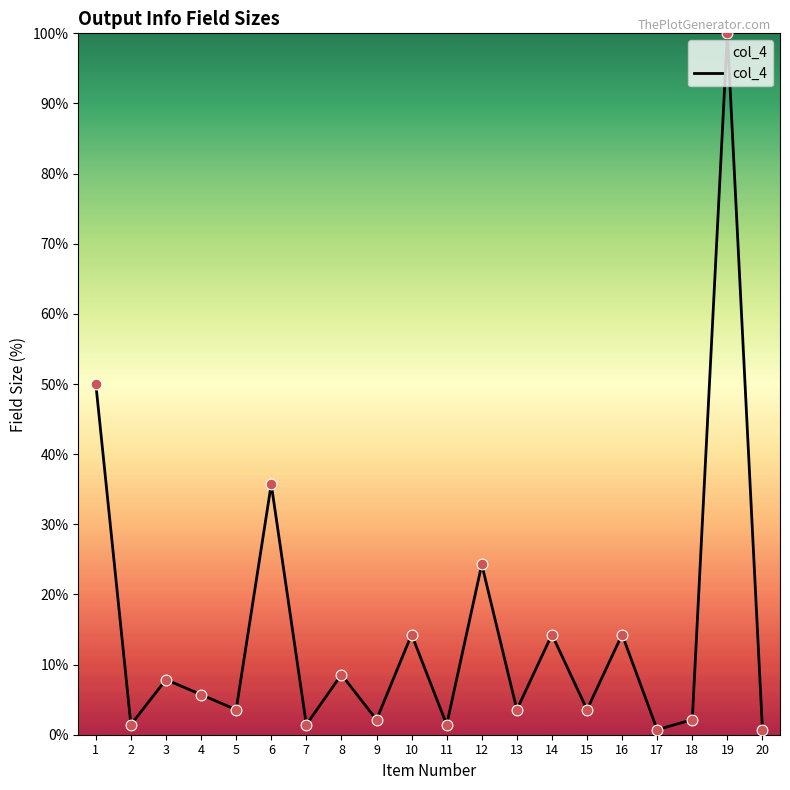

Between 8 and 13, which is larger?

8